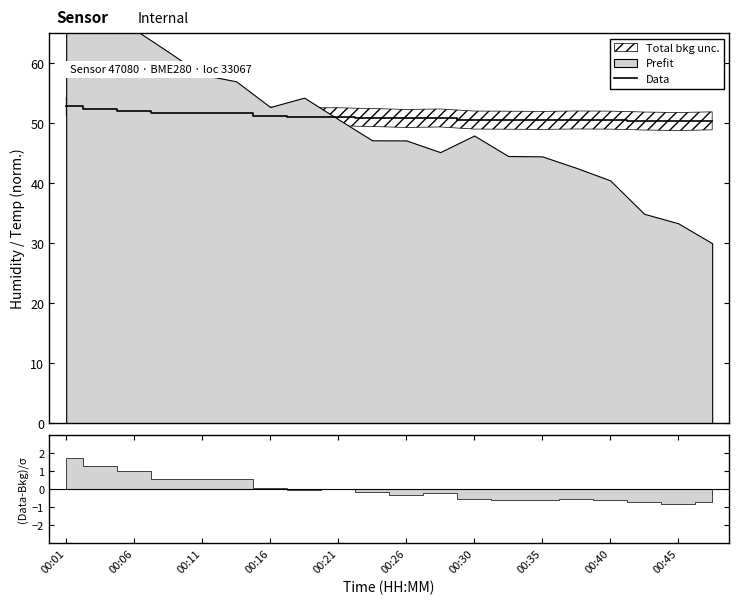

What is the highest value of the Data series?

52.8